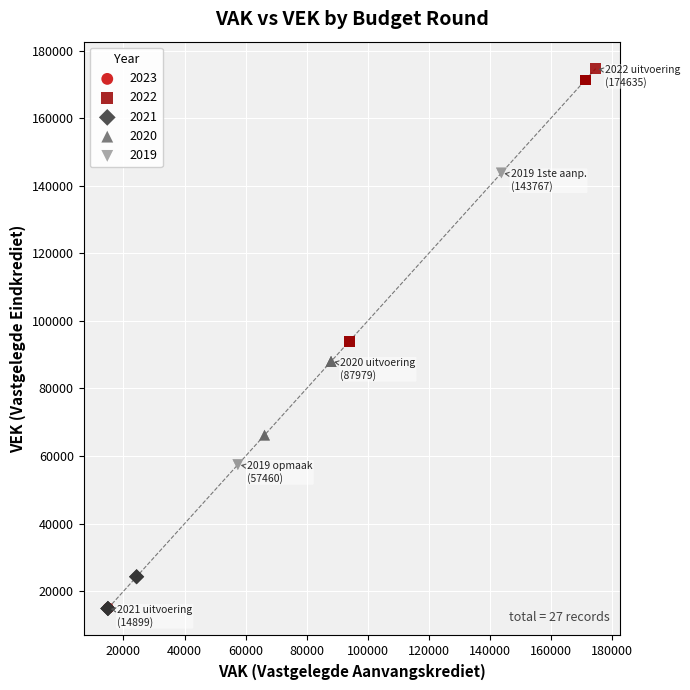

Which series contains the highest Y value?

2022